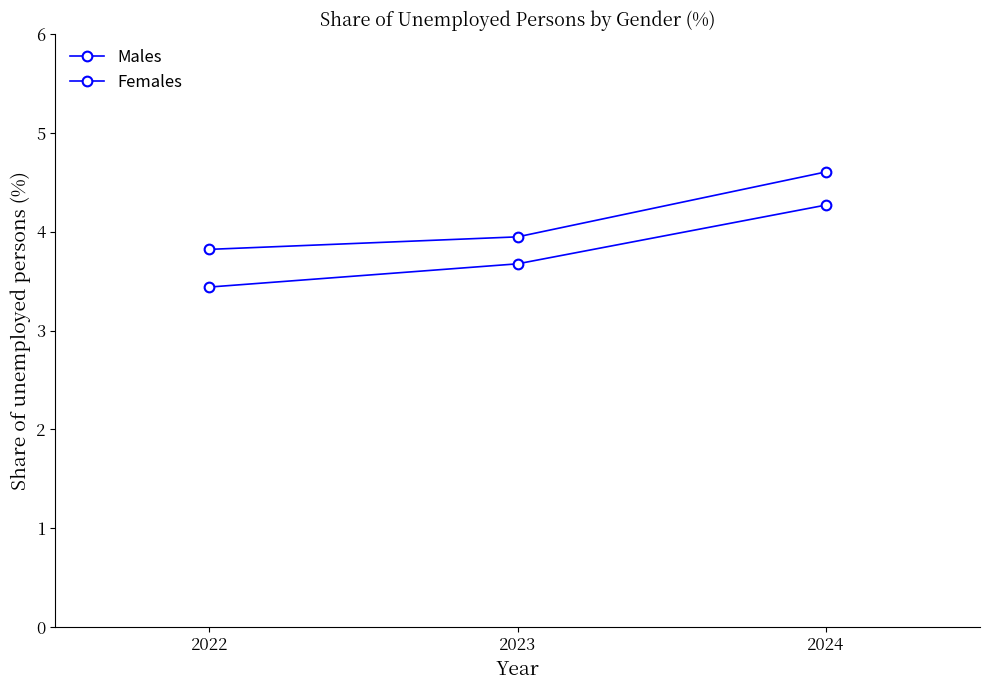

How many series are shown in this chart?

2